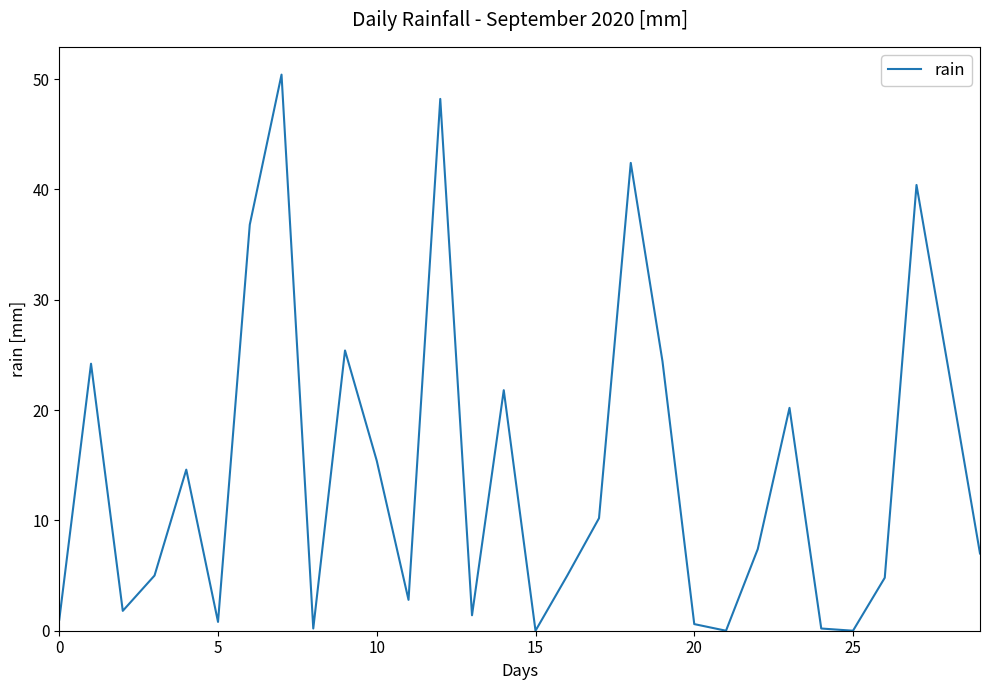

What is the difference between the maximum and minimum values?

50.4